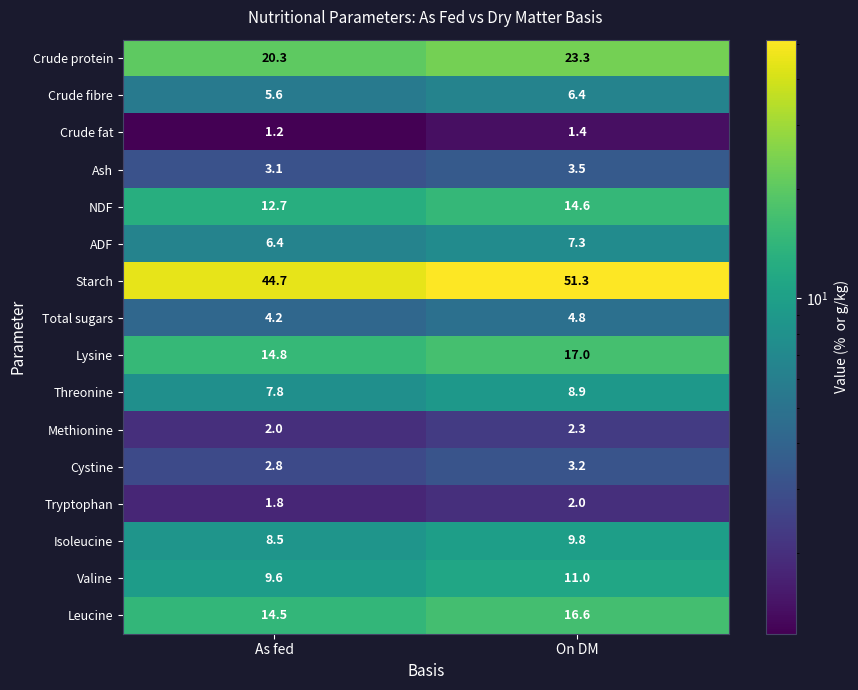

What is the difference between the maximum and minimum values in the Lysine series?

2.2